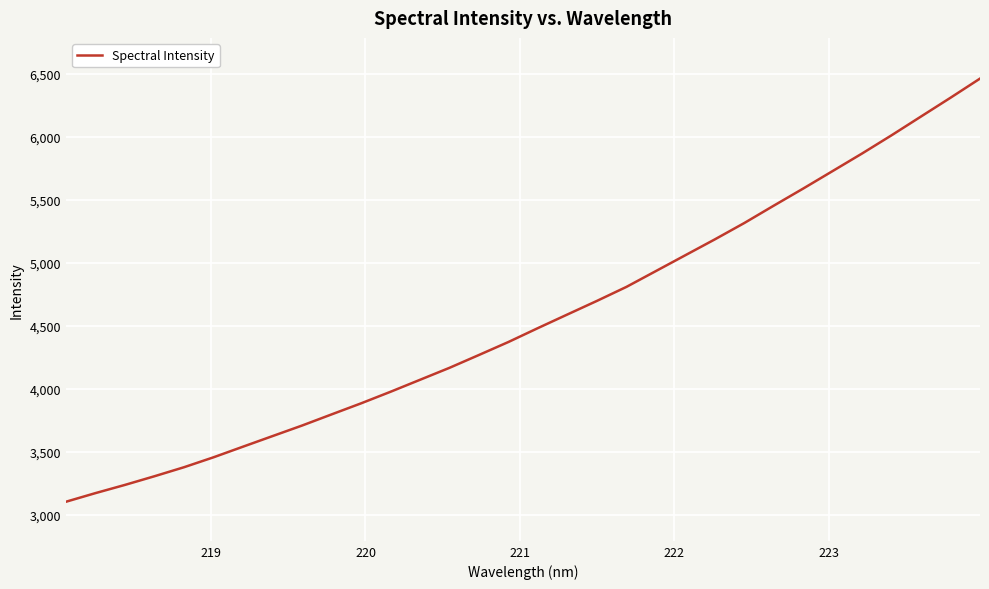

What is the greatest value displayed?

6462.2